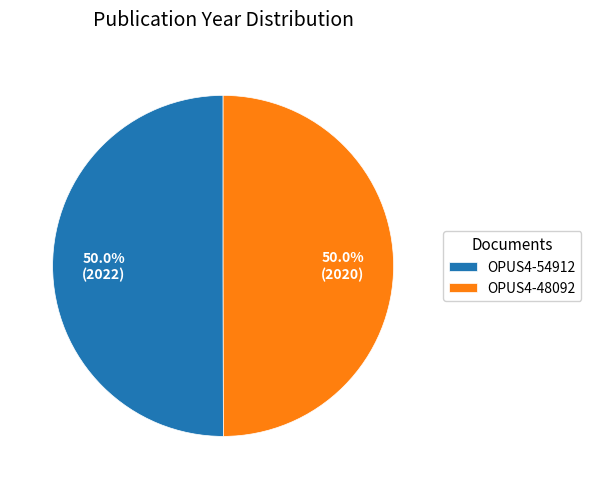

Count the number of slices in the pie.

2